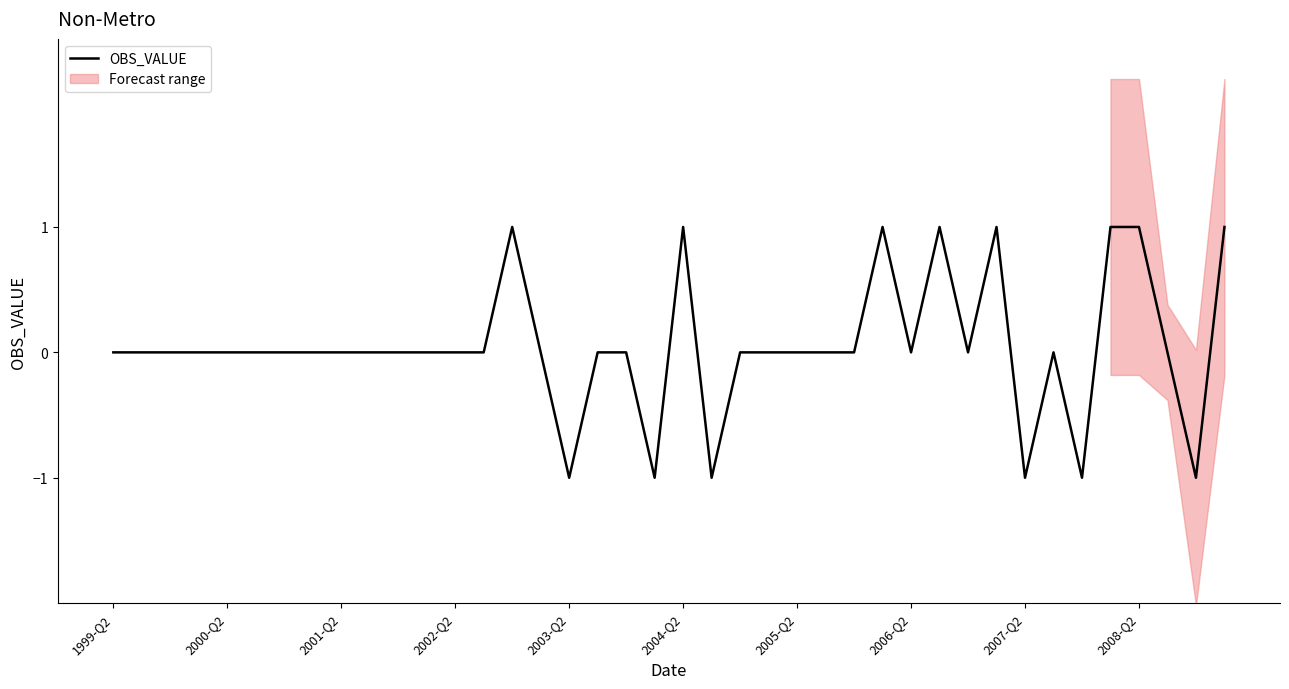

What is the sum of all values?

2